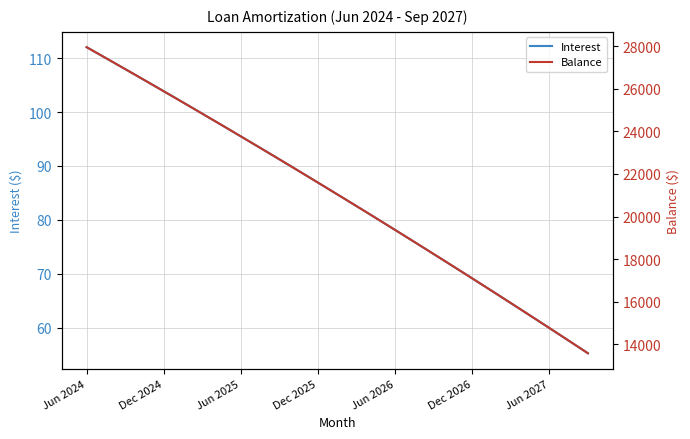

Rank the series by their average value, from lowest to highest.

Interest, Balance